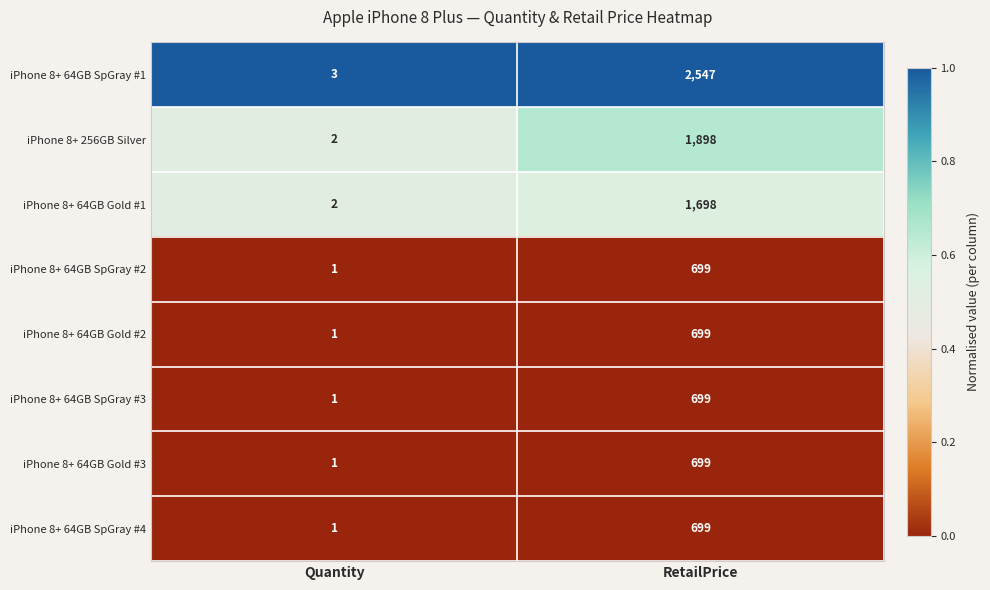

Is it true that iPhone 8+ 64GB SpGray #3 equals 699 at RetailPrice?

True